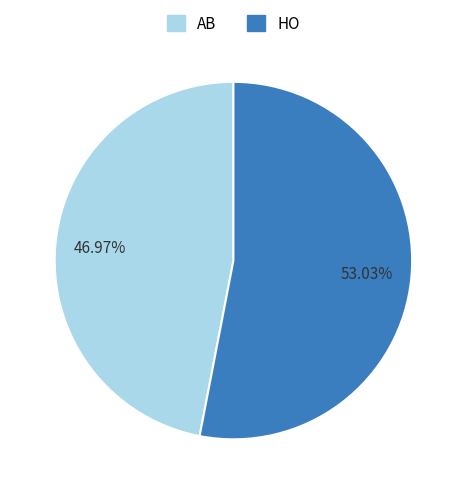

Does HO represent more than half of the total?

Yes